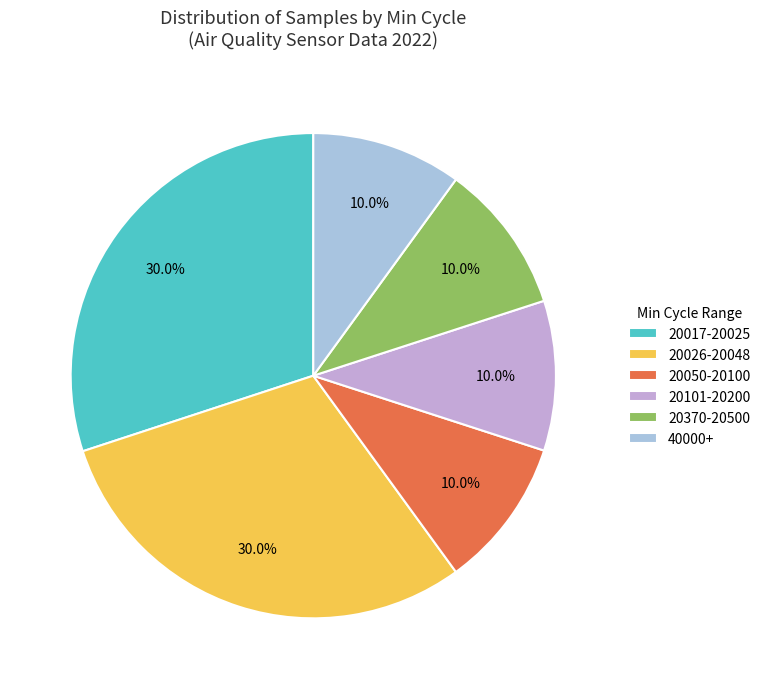

Which has a higher value, 40000+ or 20017-20025?

20017-20025